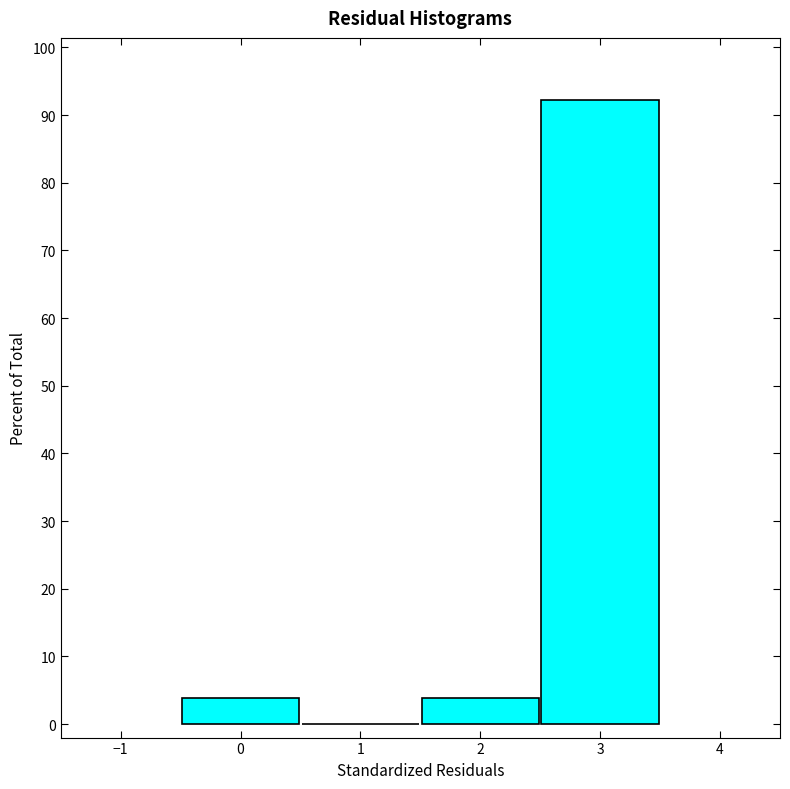

How tall is the bar that spans 2.5 to 3.5 on the x-axis? The values are not printed on the chart, so give them approximately, as read against the axis.

92